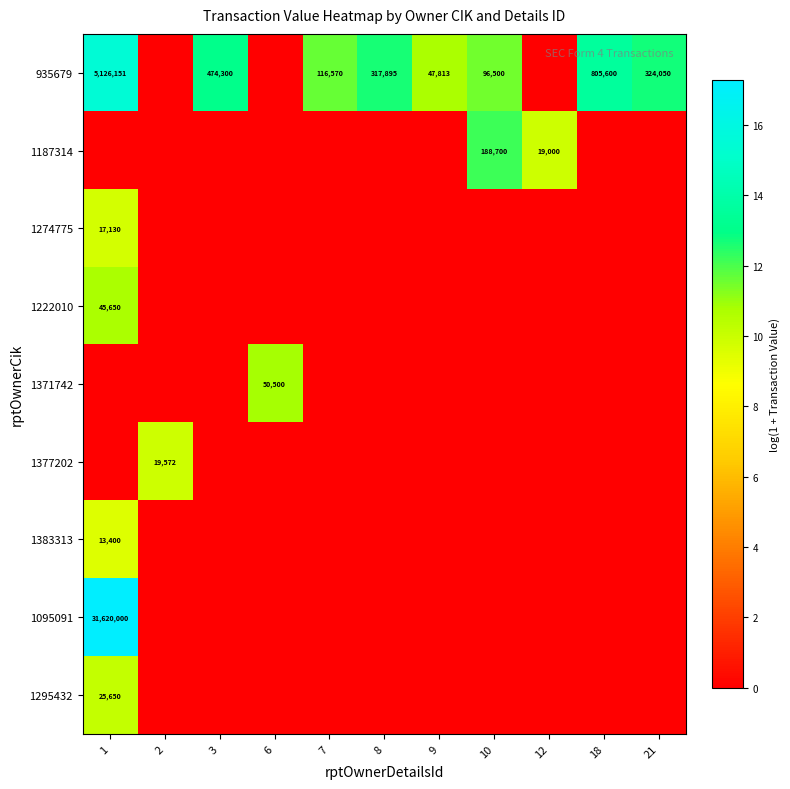

The 935679 series shows 45091 at 7. True or false?

False